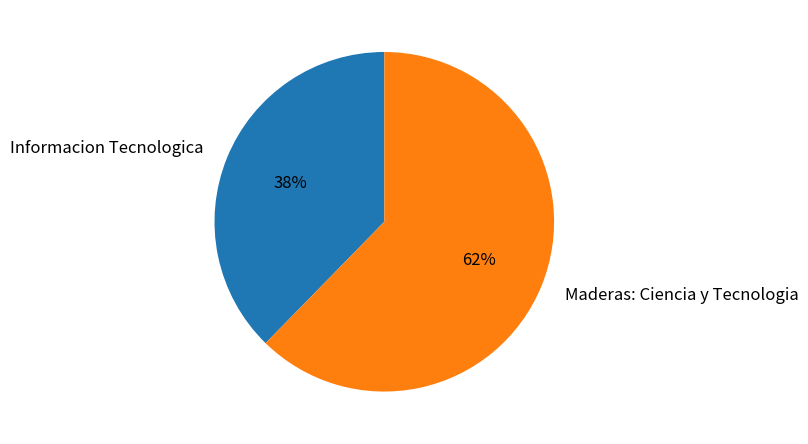

Is the sum of Informacion Tecnologica and Maderas: Ciencia y Tecnologia greater than half?

Yes